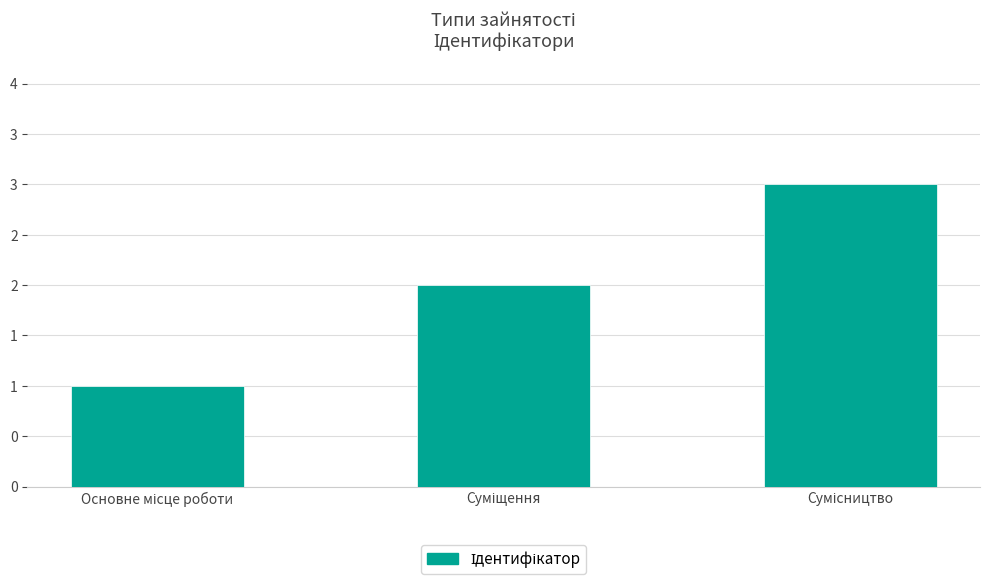

What is the label of the 3rd bar from the right?

Основне місце роботи